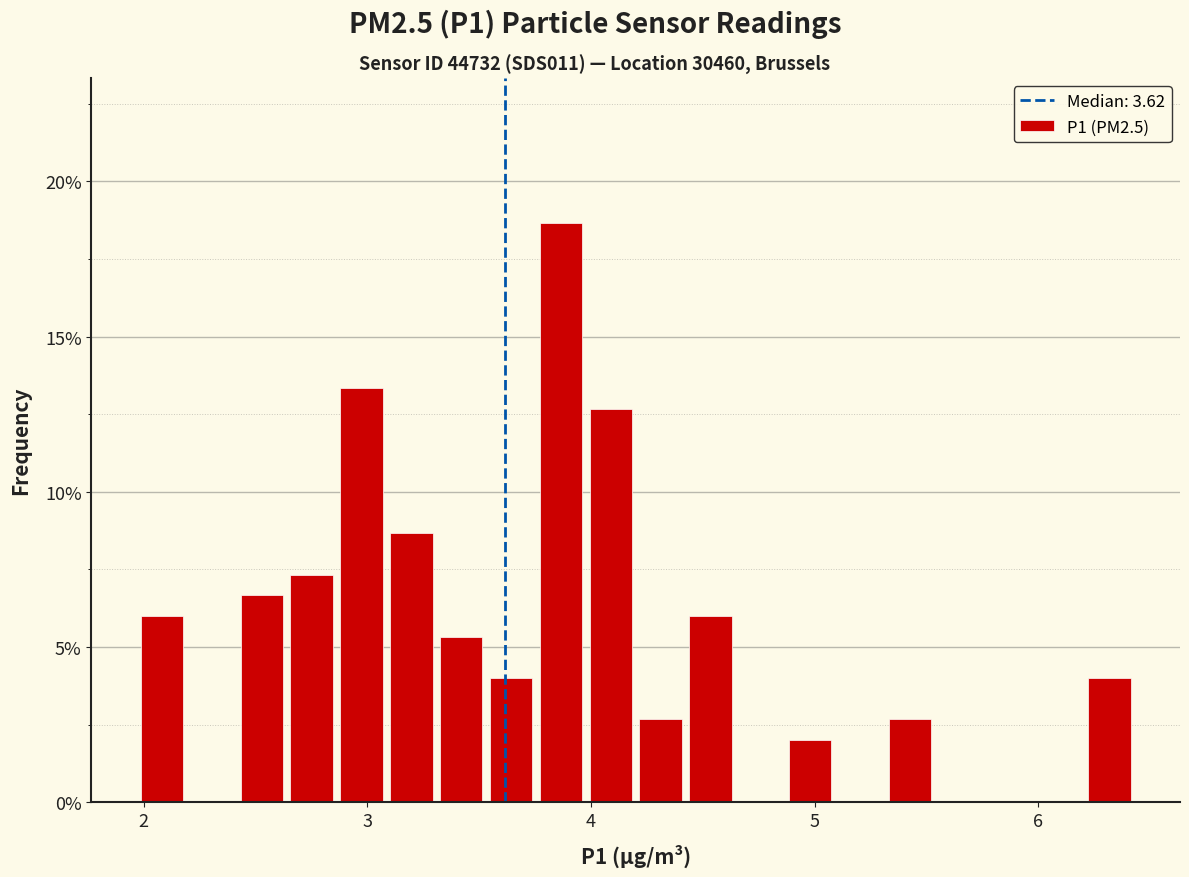

Read against the x-axis, roughly where is the centre of the tallest bar?

3.9